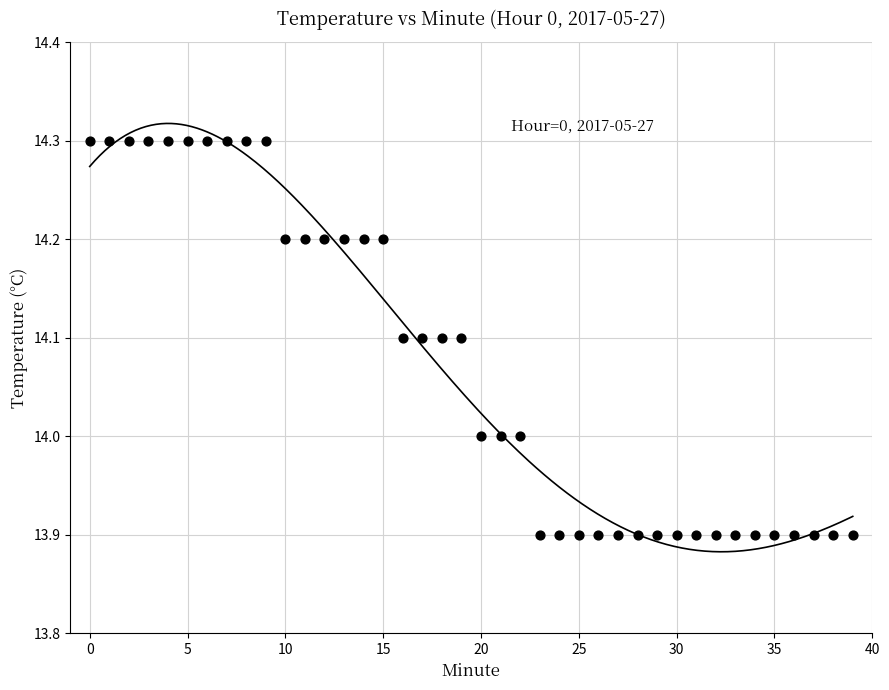

What is the range of Y values (max minus min)?

0.4